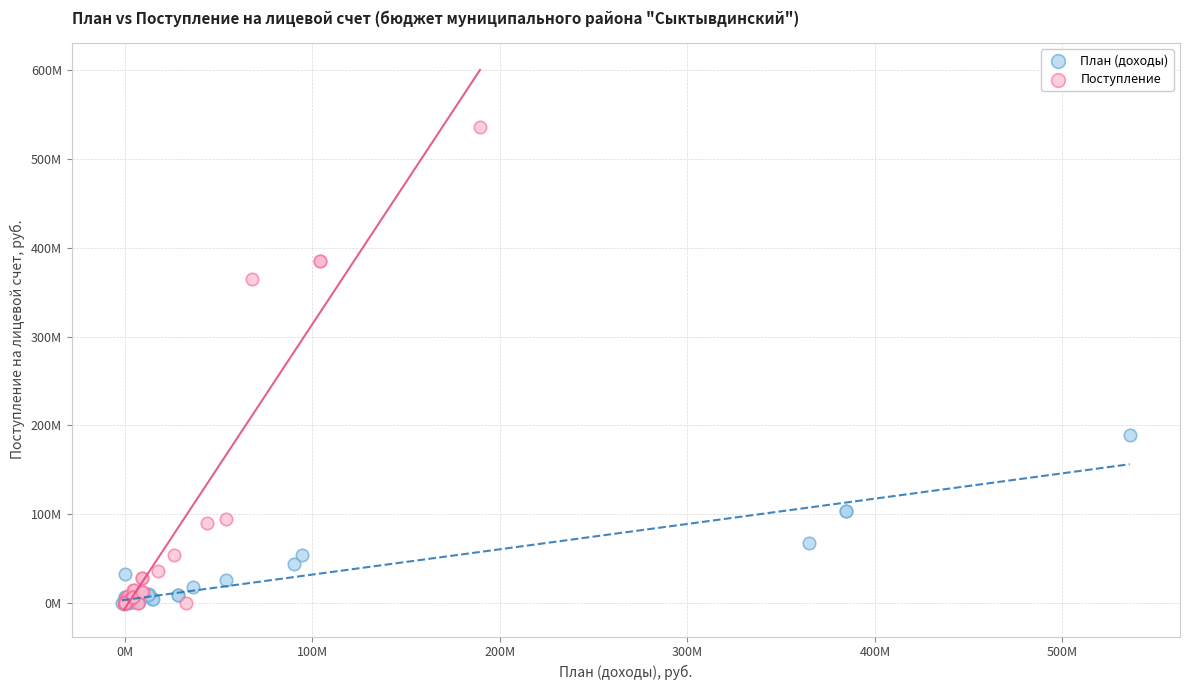

What are all the series names shown in the legend?

План (доходы), Поступление